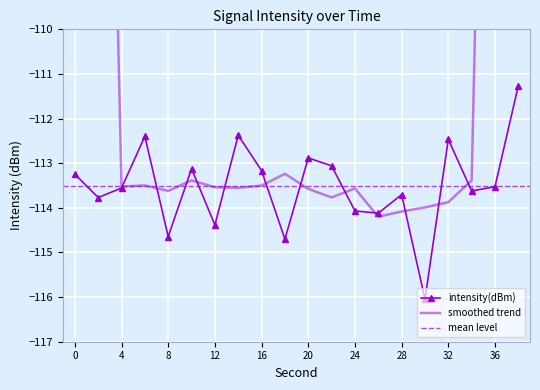

How many points are lower than both their immediate neighbors (excluding endpoints)?

7